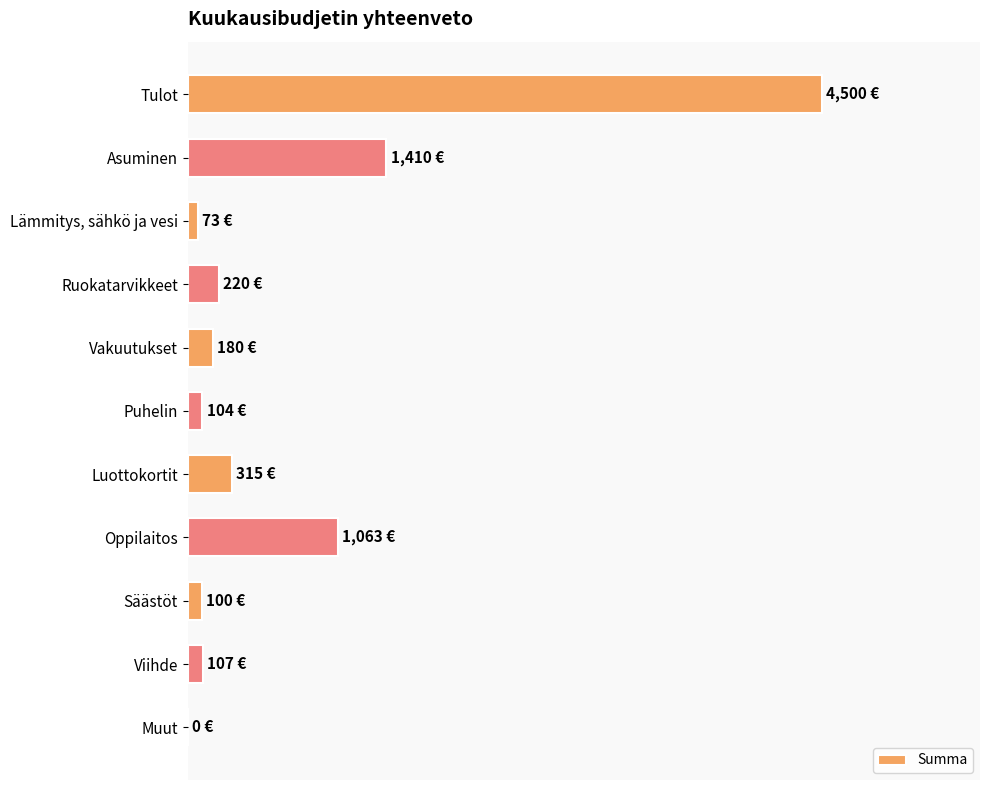

Are the bars horizontal?

Yes